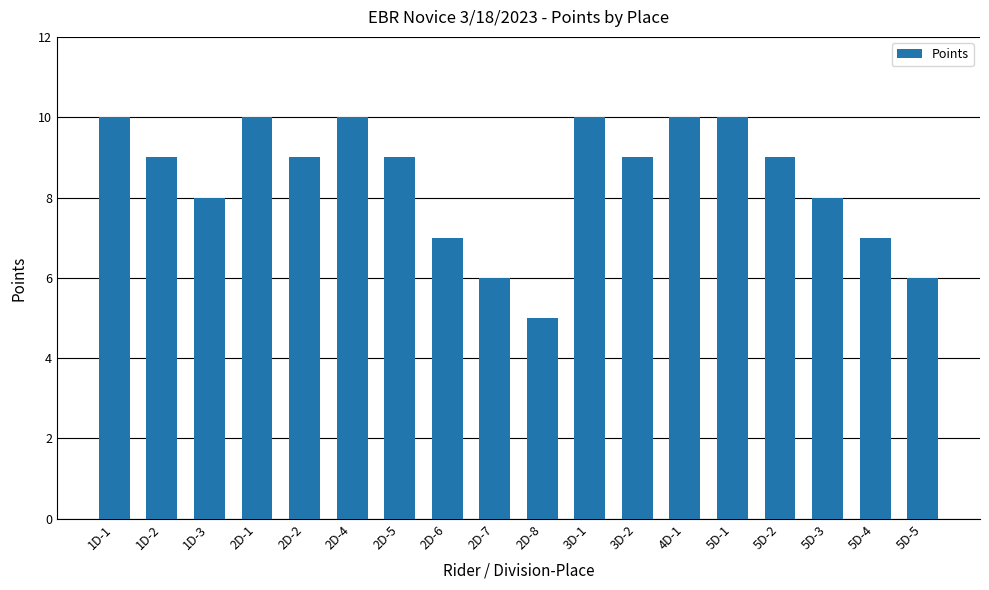

Count the number of categories in the chart.

18